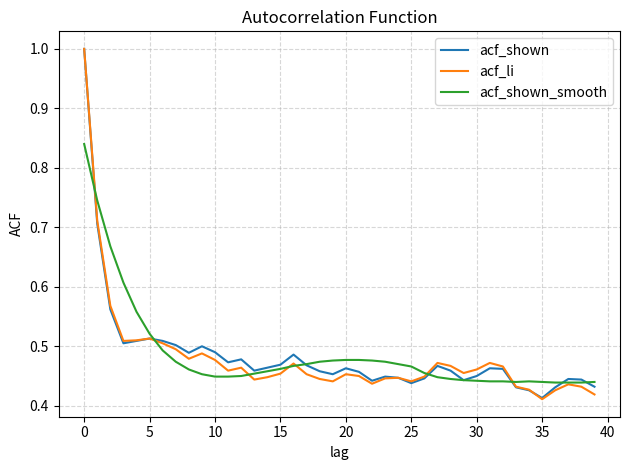

What is the greatest value displayed?

1.0